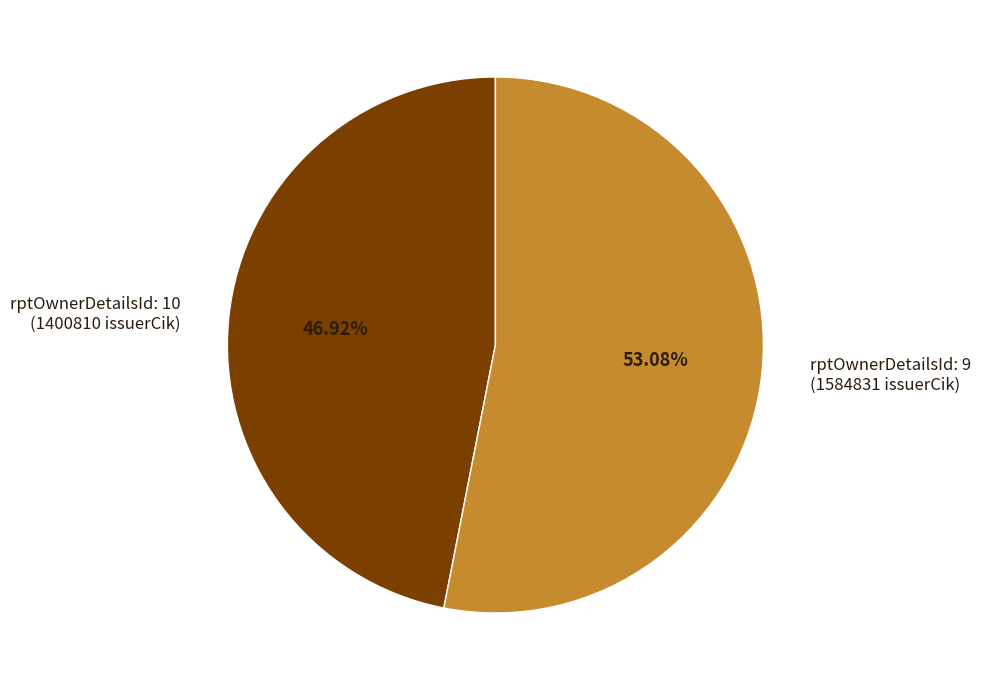

Count the number of slices in the pie.

2